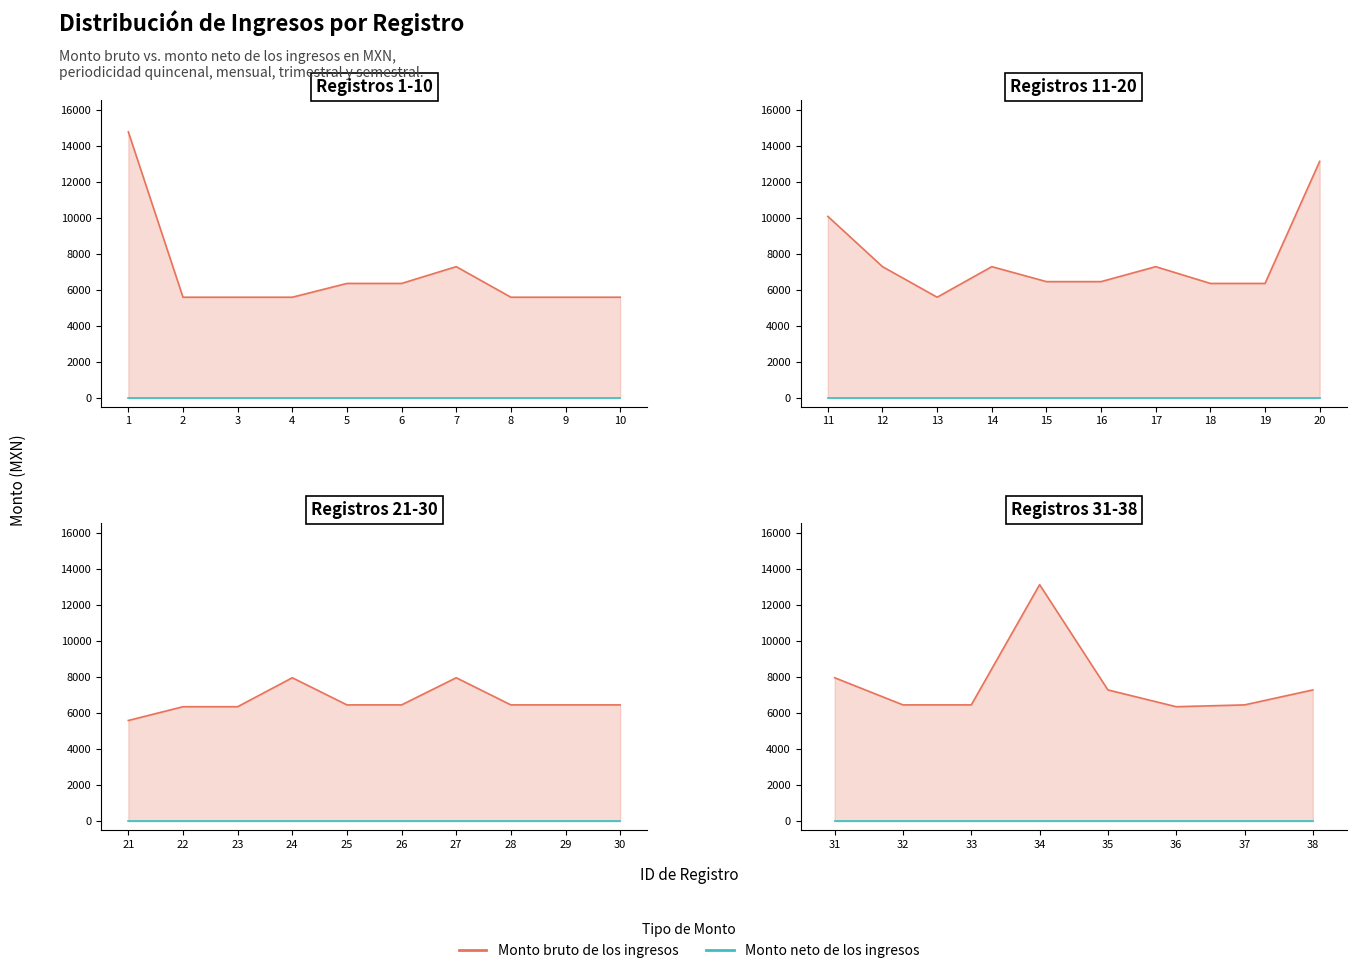

True or false: Monto bruto de los ingresos and Monto neto de los ingresos cross at least once.

False